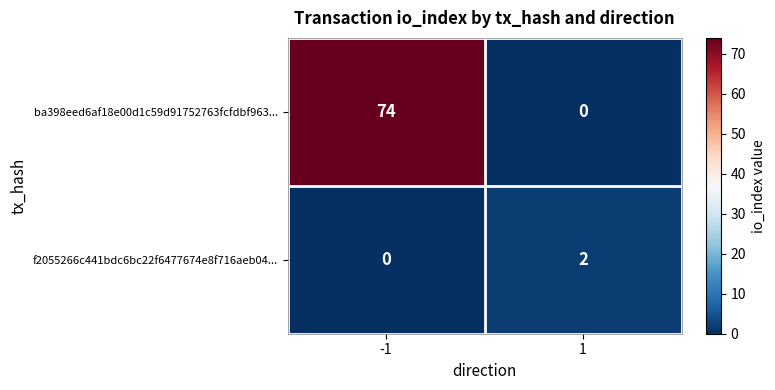

Is it true that f2055266c441bdc6bc22f6477674e8f716aeb04... equals 0 at -1?

True